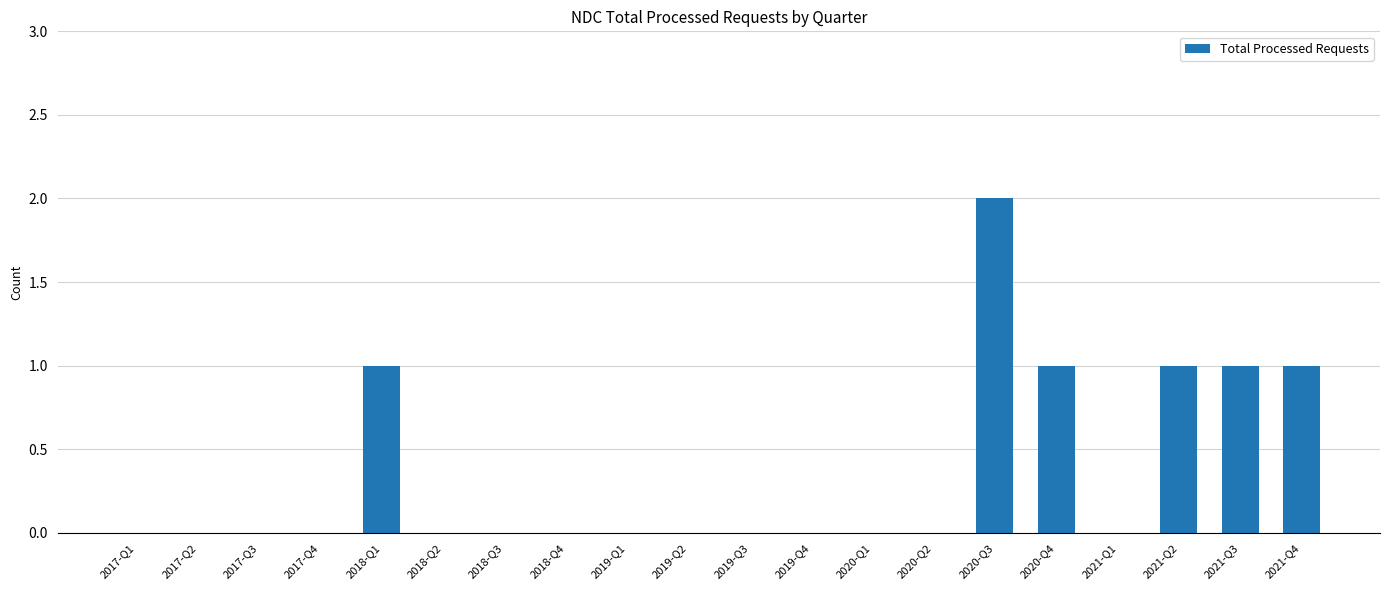

What is the sum of the values at 2021-Q2 and 2017-Q4?

1